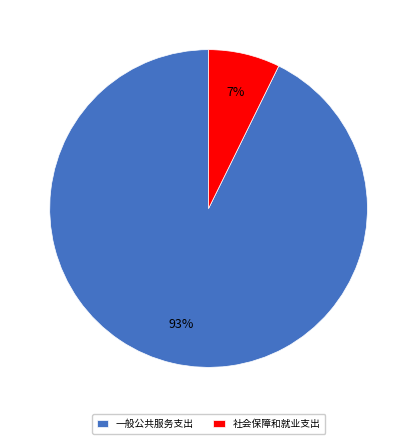

How many segments does this pie chart have?

2